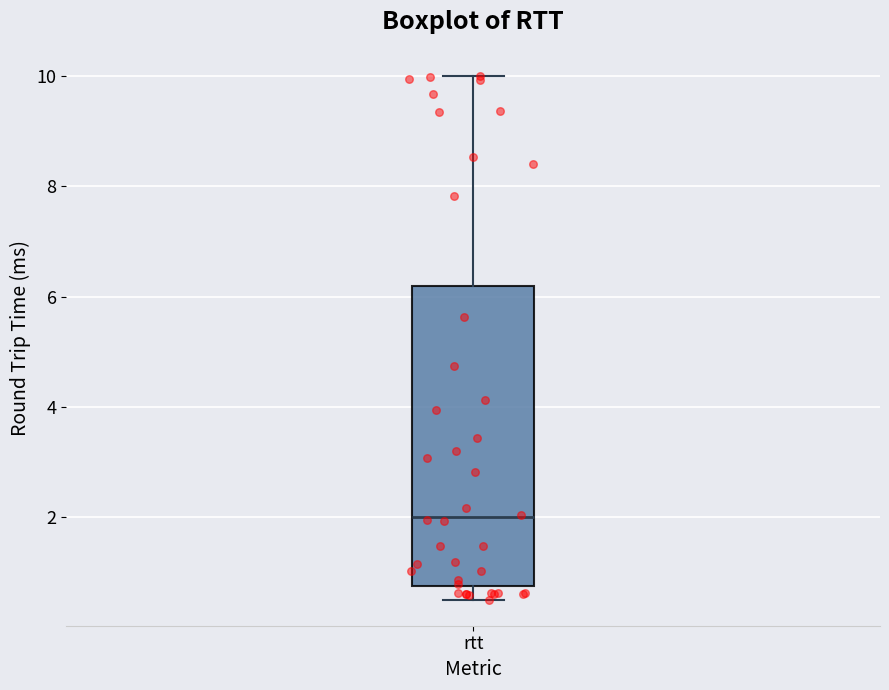

Read this box plot against the y-axis: the position of the median line, the range covered by the box, and the ends of both whiskers. The values are not printed on the chart, so give them approximately, as read against the axis.

median 2.0, box 0.8 to 6.2, whiskers 0.6 to 10.0